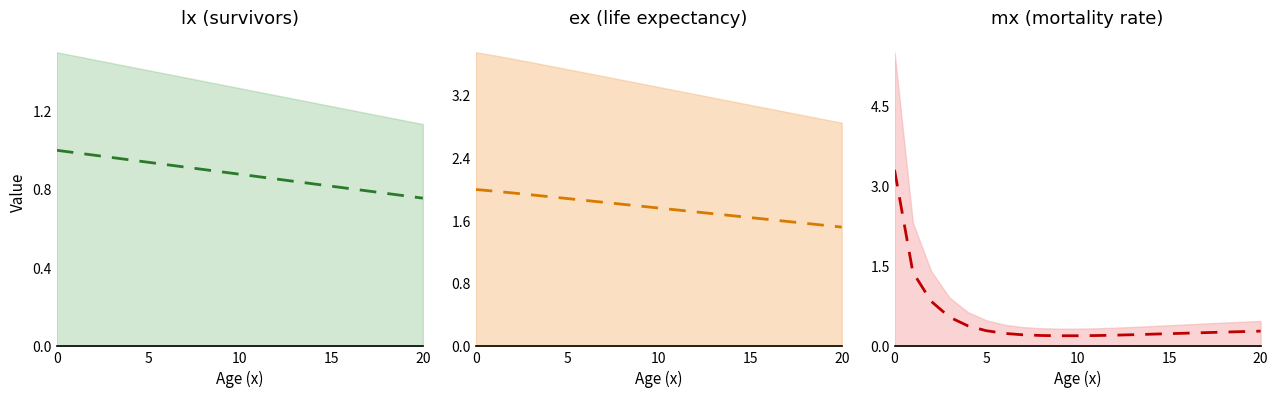

List the series in order of their overall mean, lowest first.

mx center, lx center, ex center